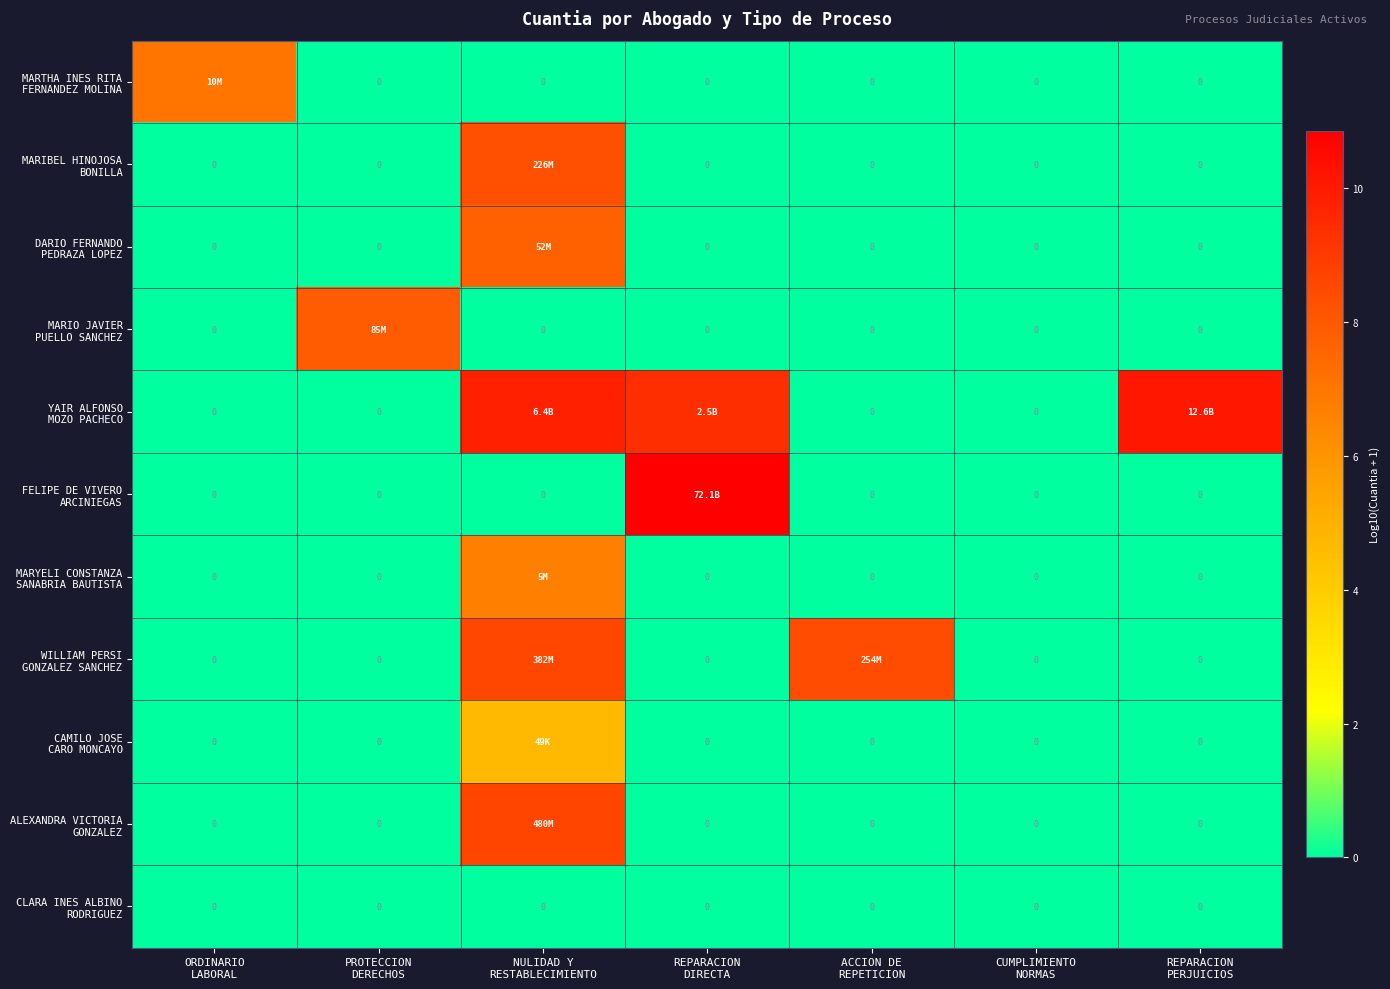

What is the difference between the highest and lowest values at REPARACION
DIRECTA?

10.9